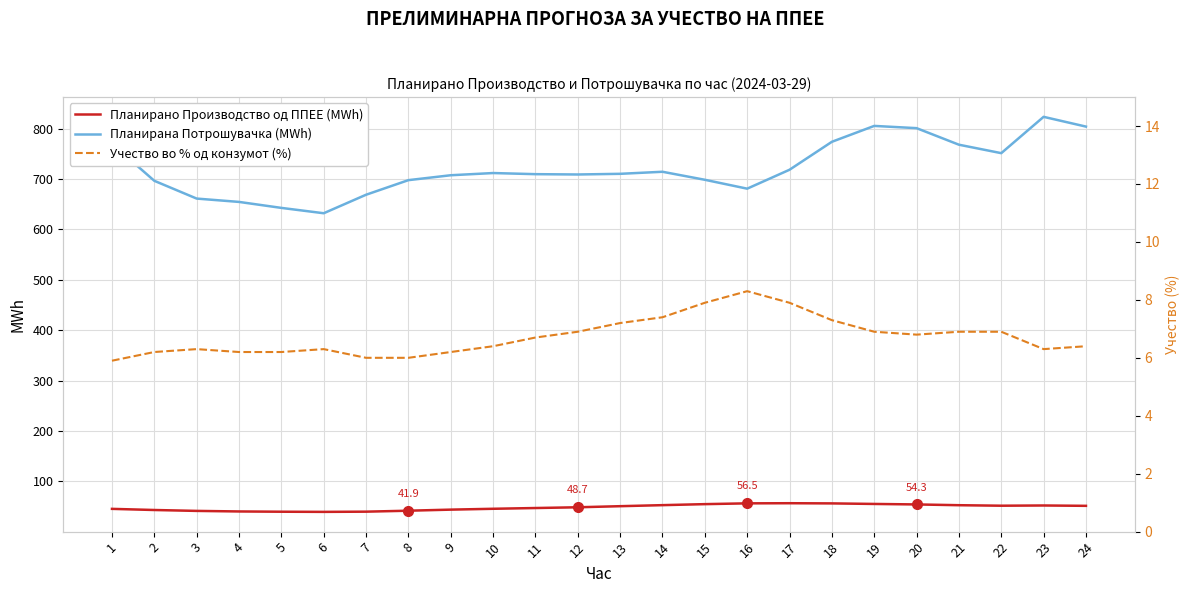

How many interior local valleys does the Планирана Потрошувачка (MWh) series have?

4